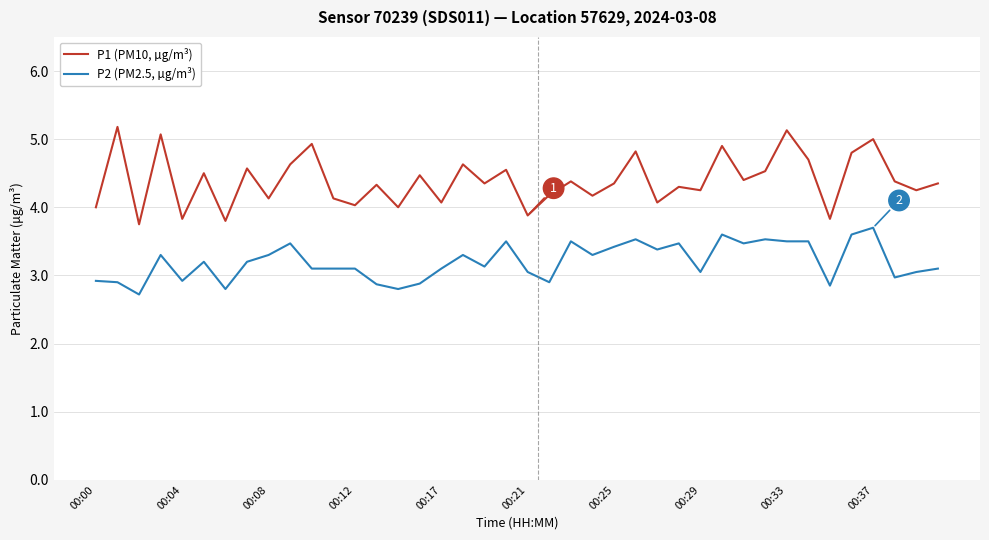

True or false: P1 (PM10, µg/m³) and P2 (PM2.5, µg/m³) intersect in this chart.

False